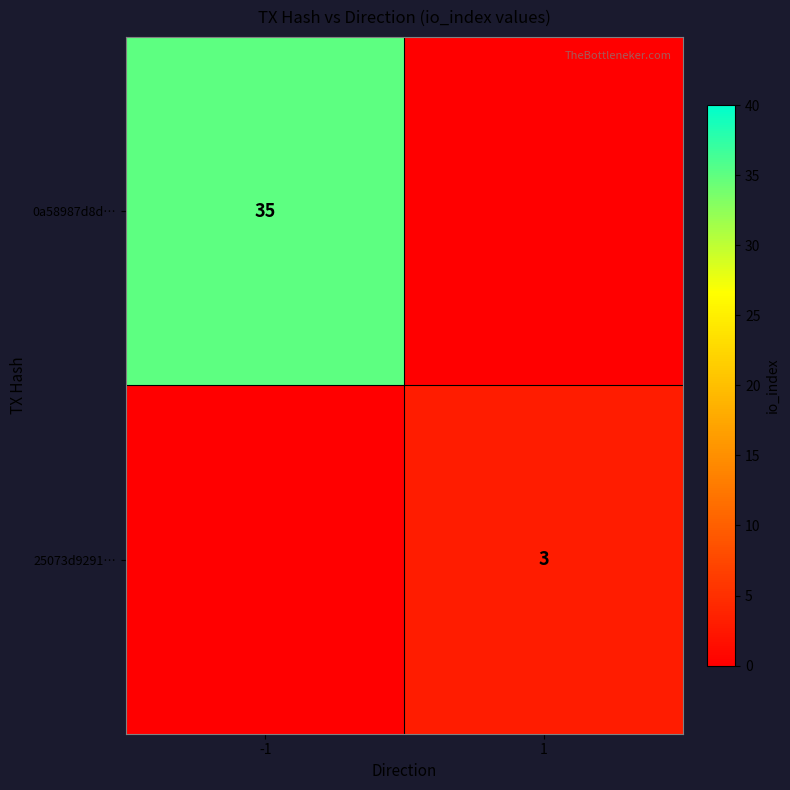

Is it true that 25073d9291… equals 3 at 1?

True